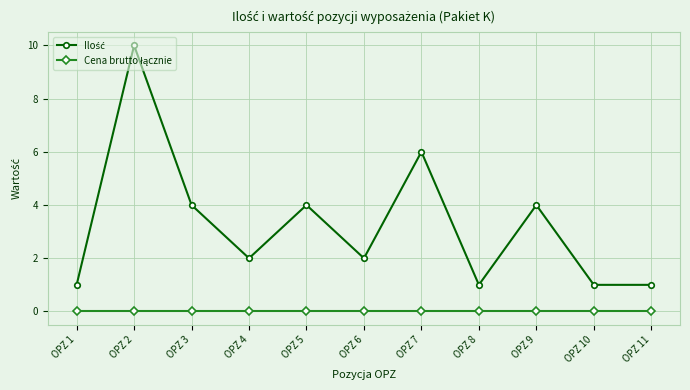

What is the greatest value displayed?

10